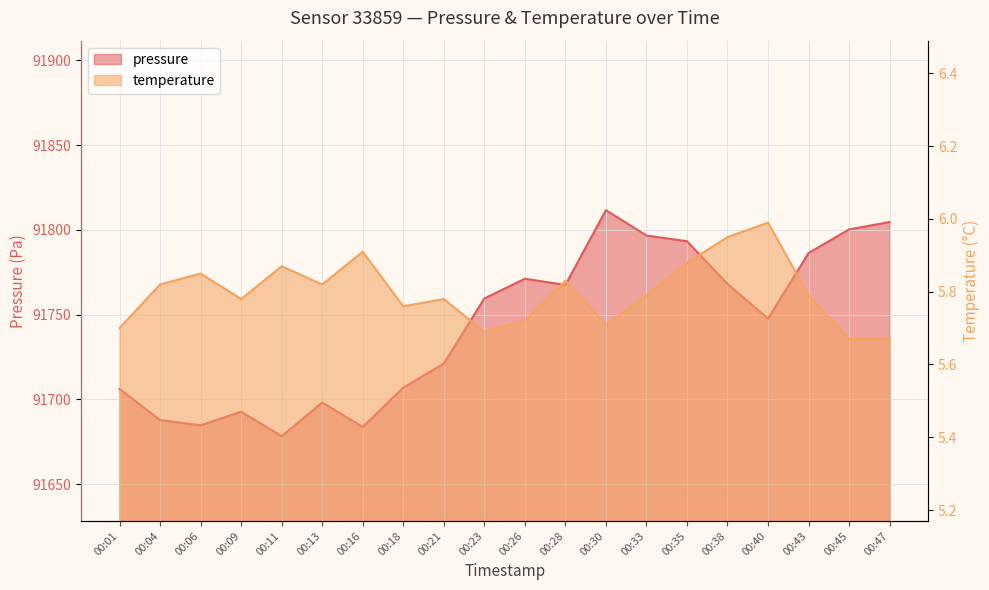

How many interior local valleys does the temperature series have?

5